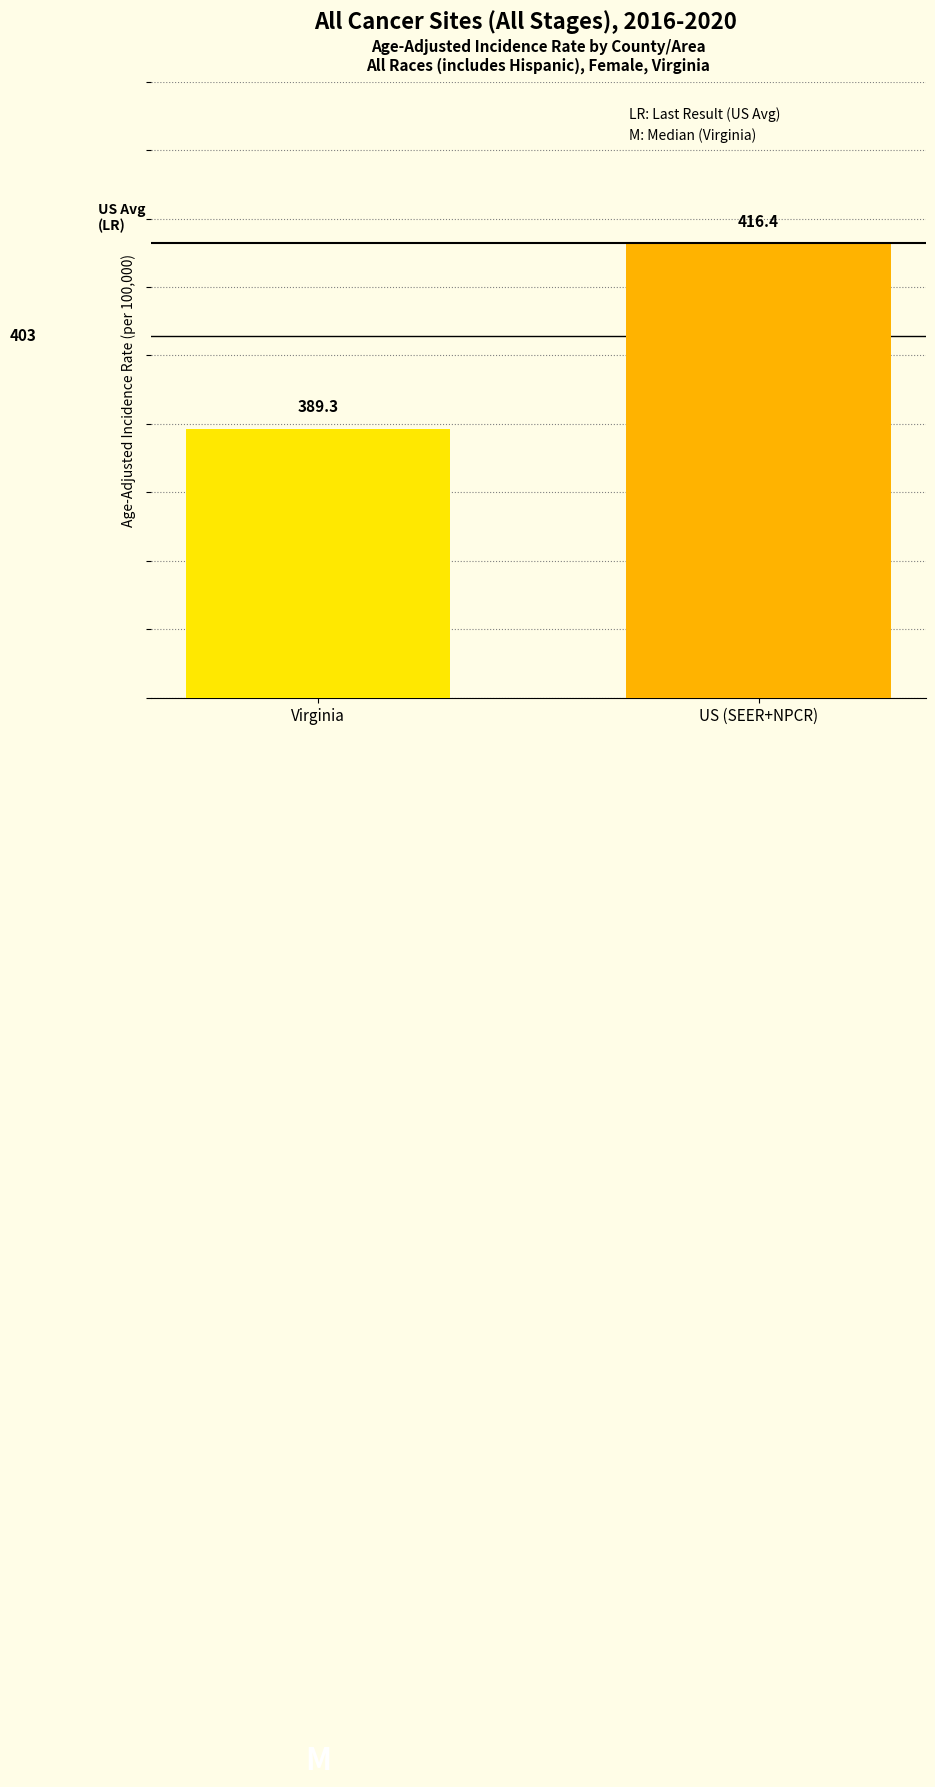

Does the chart contain stacked bars?

No